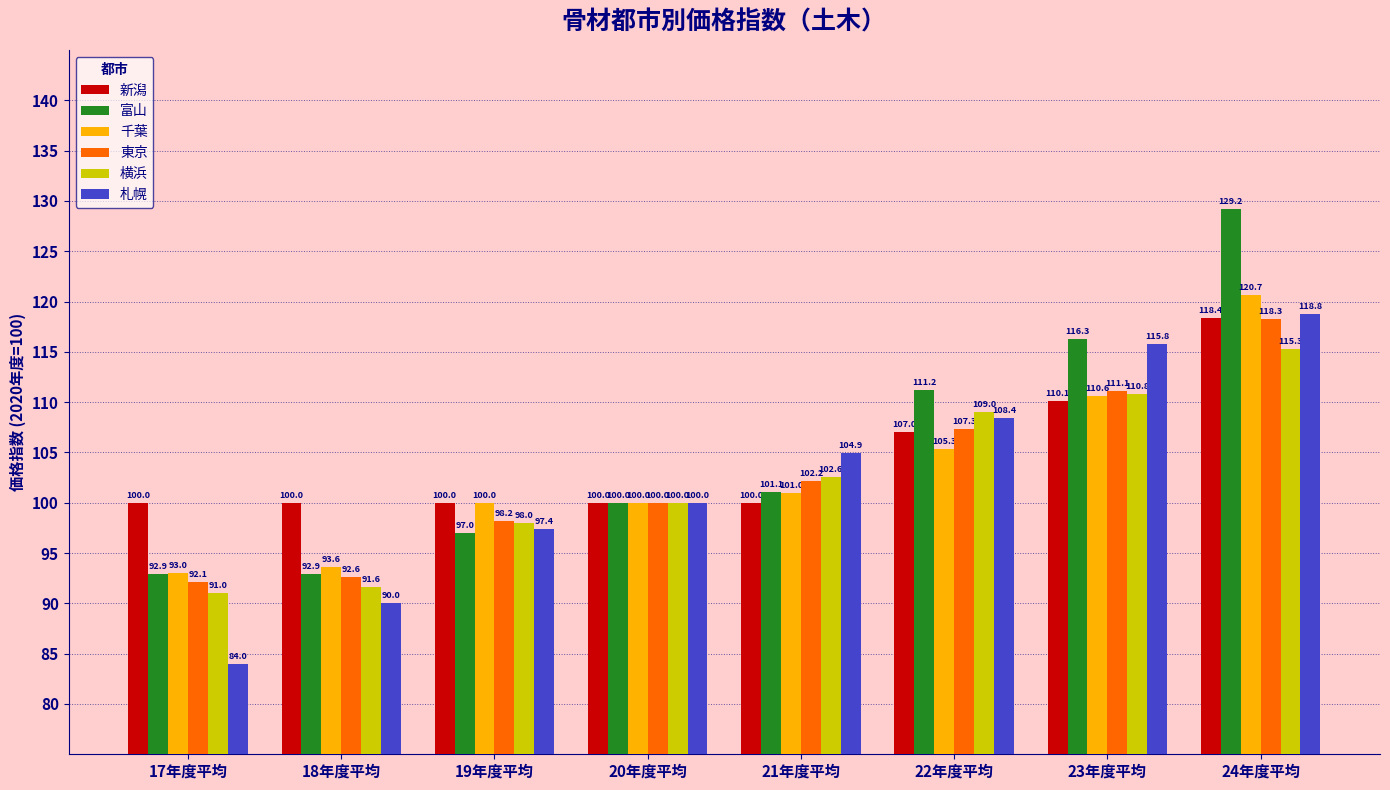

How many values in the 東京 series exceed 102?

4